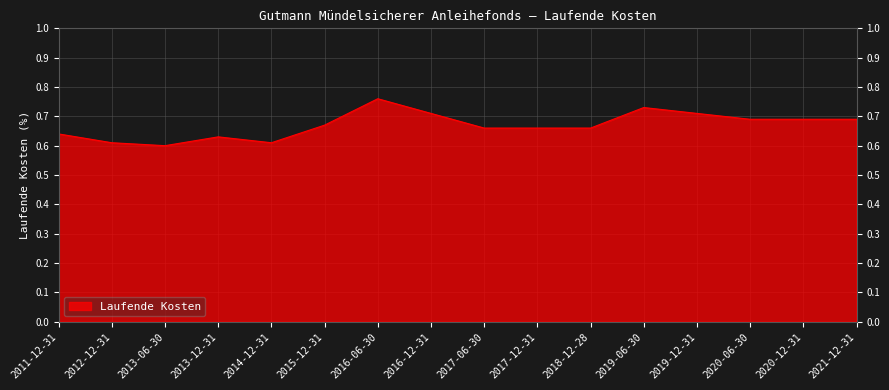

Which category has the highest value across all series?

2016-06-30